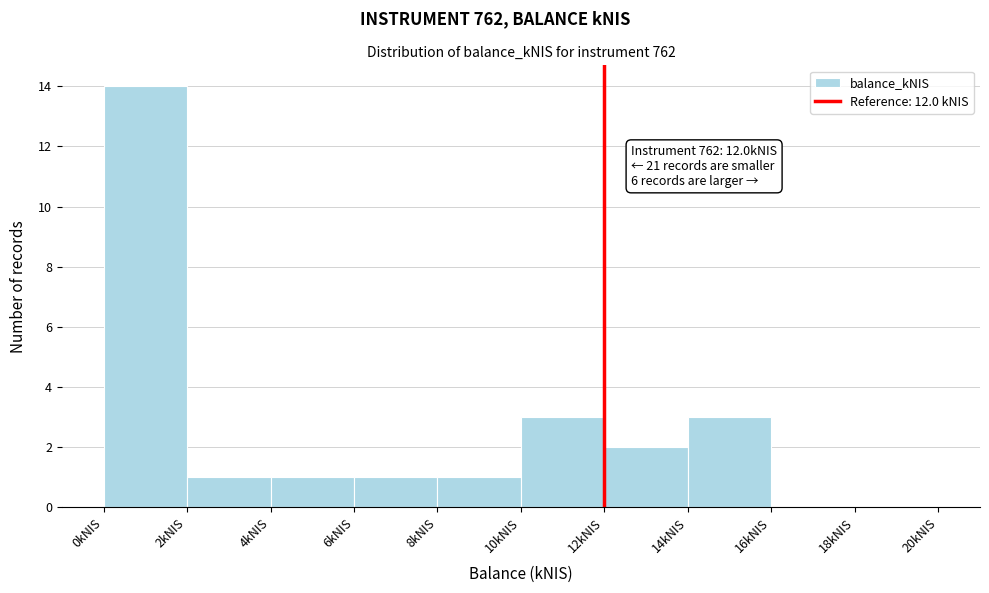

Which range on the x-axis has the tallest bar?

0 to 2